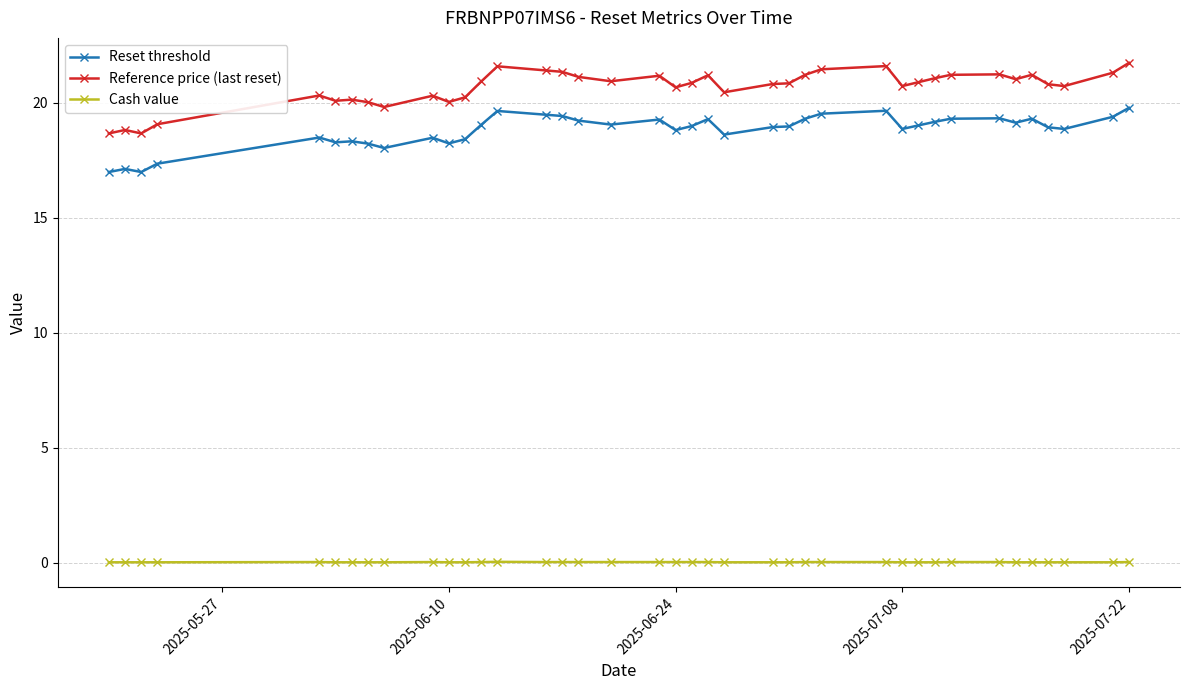

What is the sum of all Cash value values?

0.6